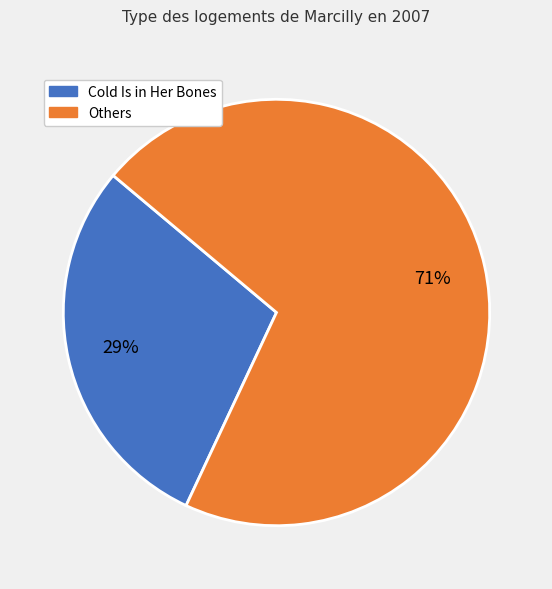

To the nearest percent, what is the average slice percentage?

50%